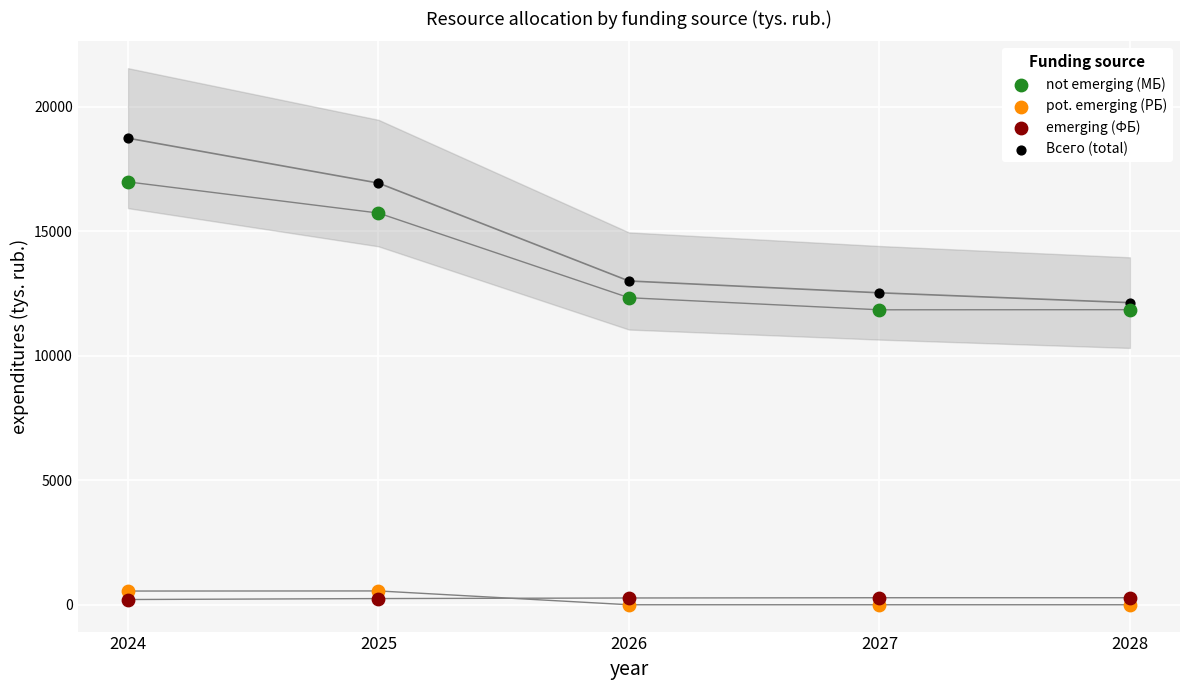

Which series contains the highest Y value?

Всего (total)